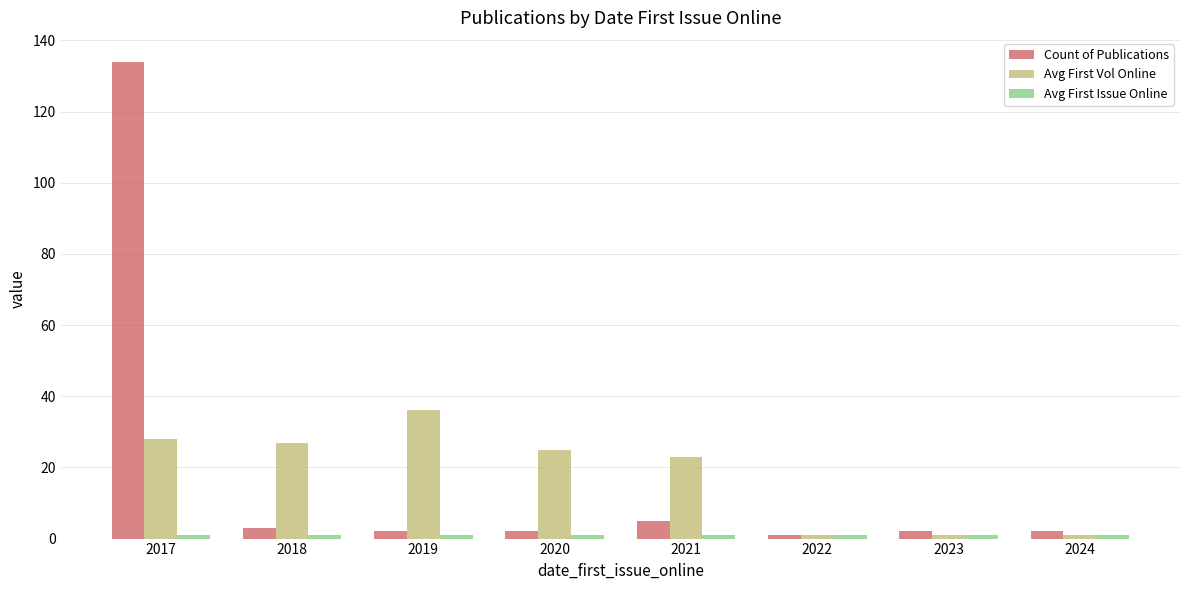

What is the sum of all Avg First Vol Online values?

142